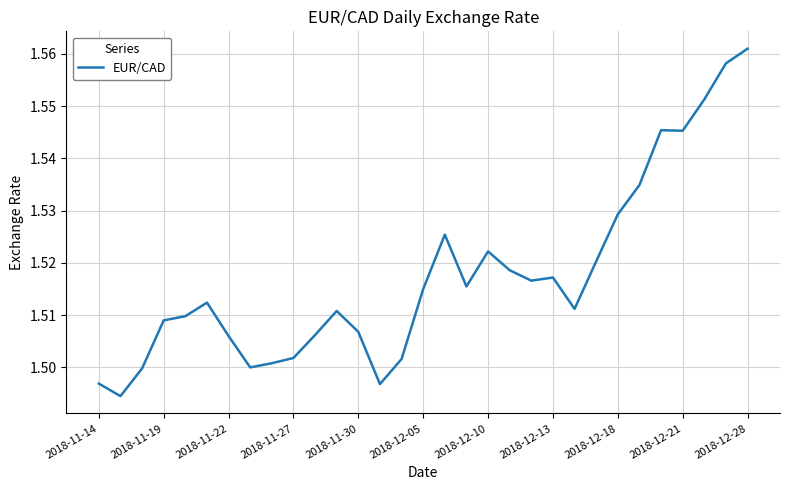

At which category does the chart reach its peak across all series?

2018-12-28